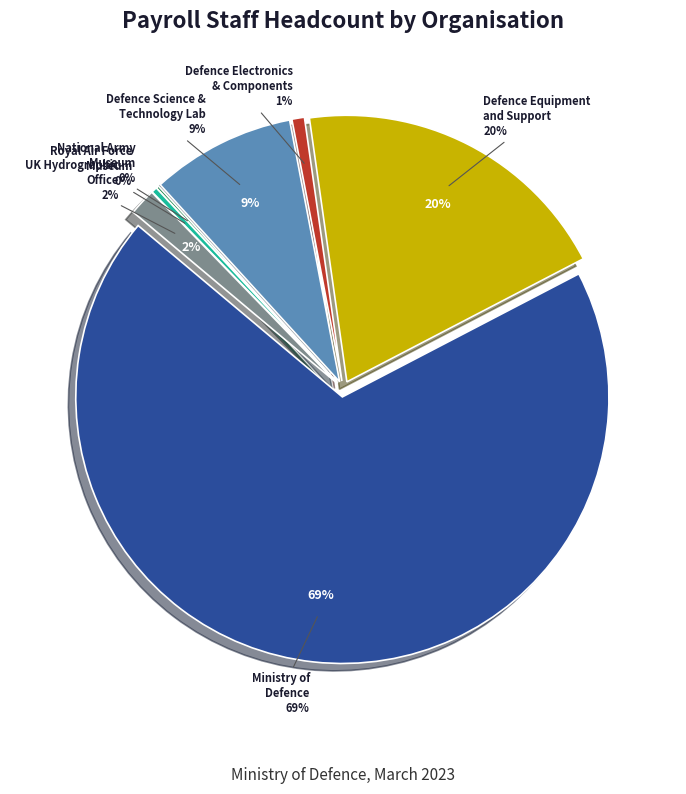

What is the majority slice?

Ministry of Defence